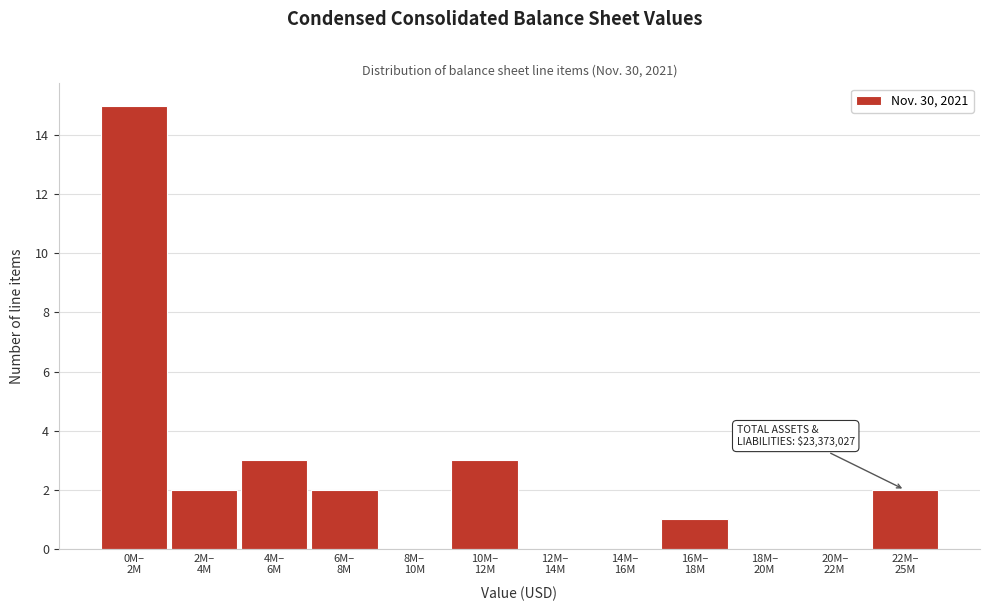

What is the sum of all values?

28